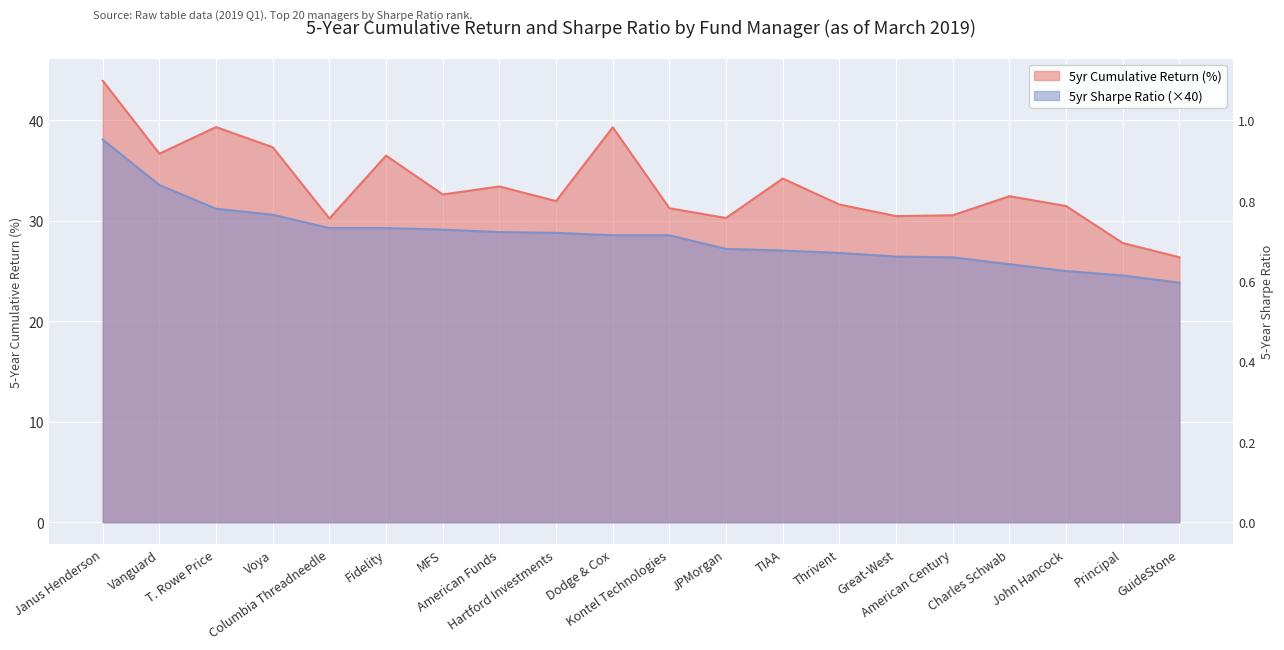

Does the chart display data point markers on the line(s)?

No